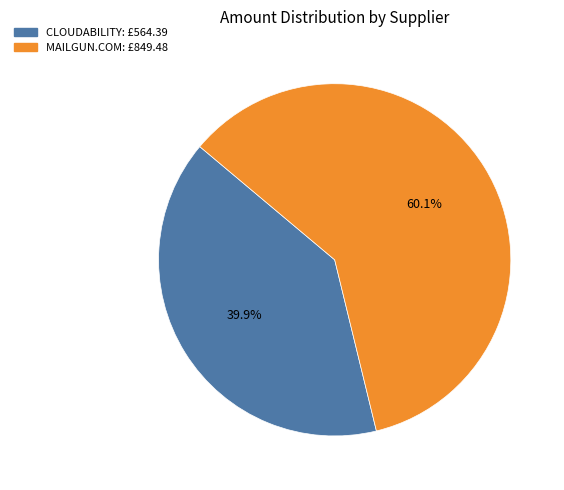

Rank the categories by value from lowest to highest.

CLOUDABILITY, MAILGUN.COM